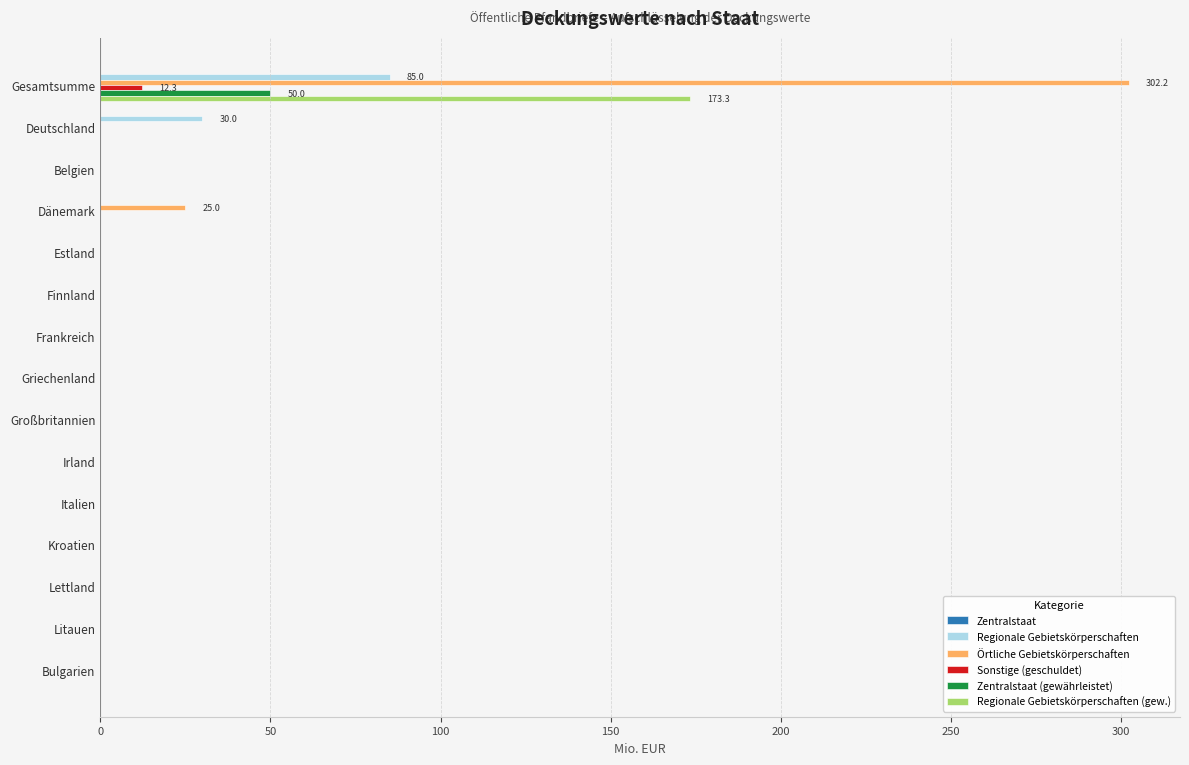

What is the greatest value displayed?

302.2